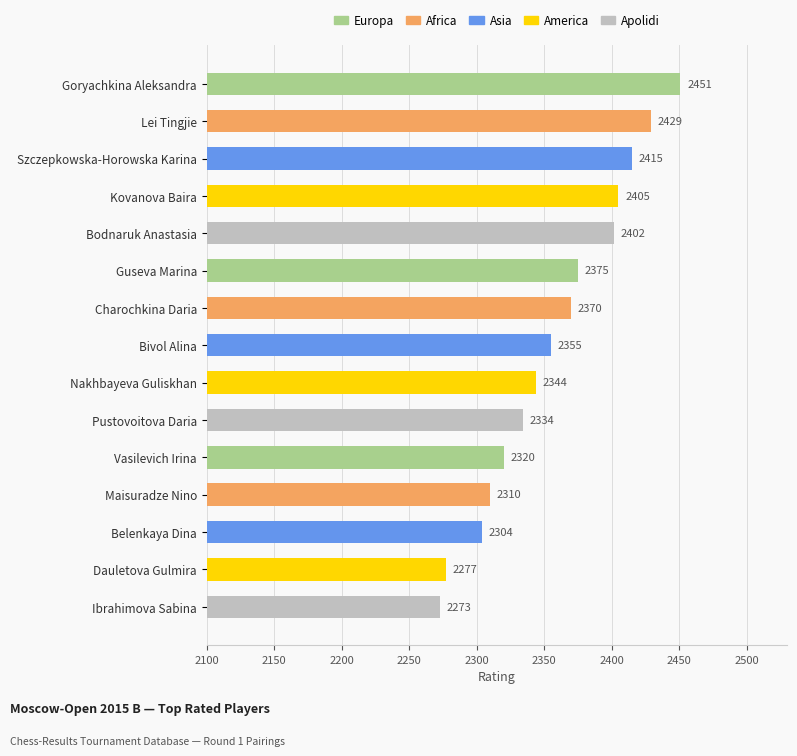

Which category has the highest value across all series?

Goryachkina Aleksandra